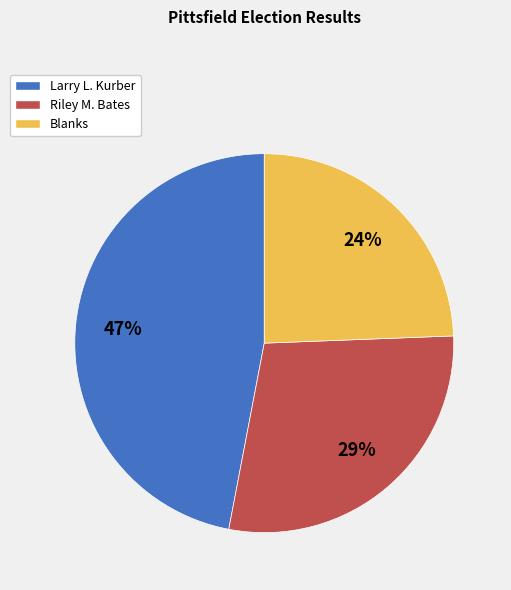

To the nearest percent, what portion does Larry L. Kurber represent?

47%